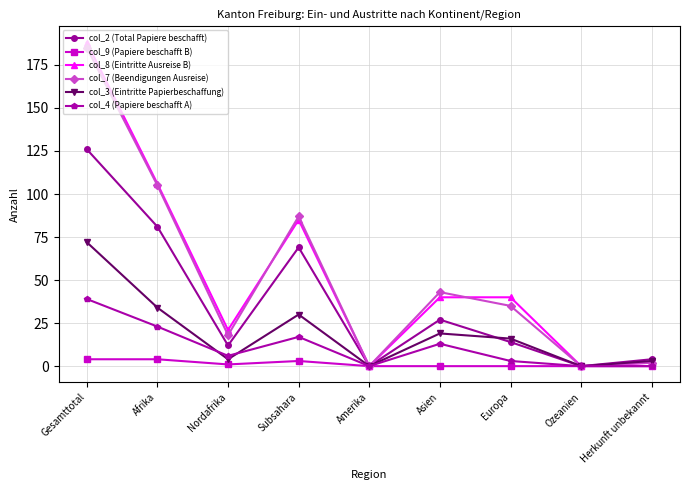

The value of col_7 (Beendigungen Ausreise) at Subsahara is 87. True or false?

True